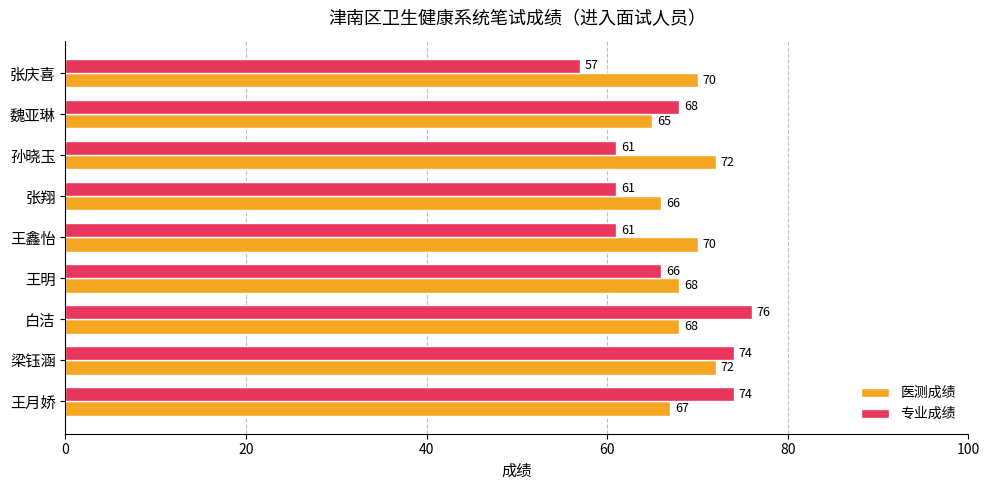

Count the 医测成绩 values in the range 67 to 70.

5